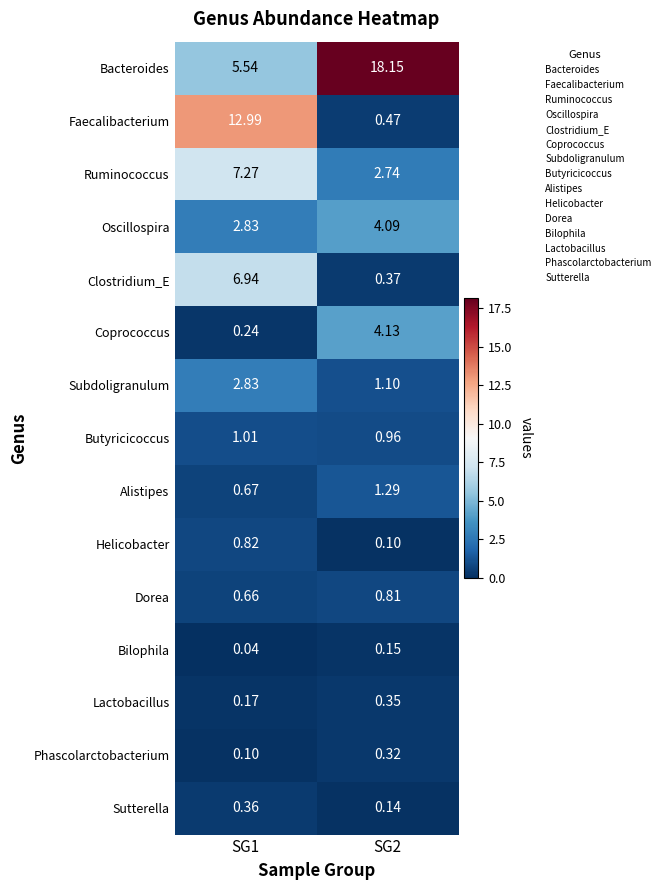

Which series changed the most between SG1 and SG2?

Bacteroides